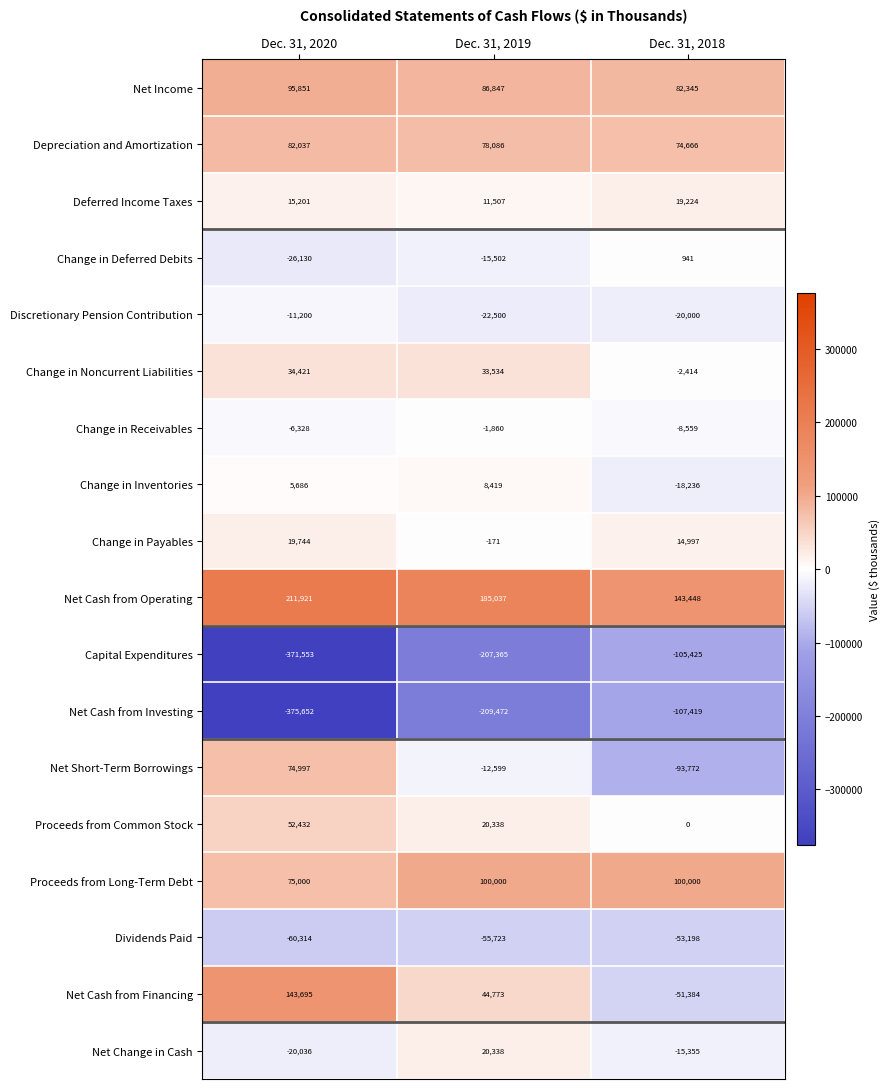

What is the smallest value displayed?

-375652